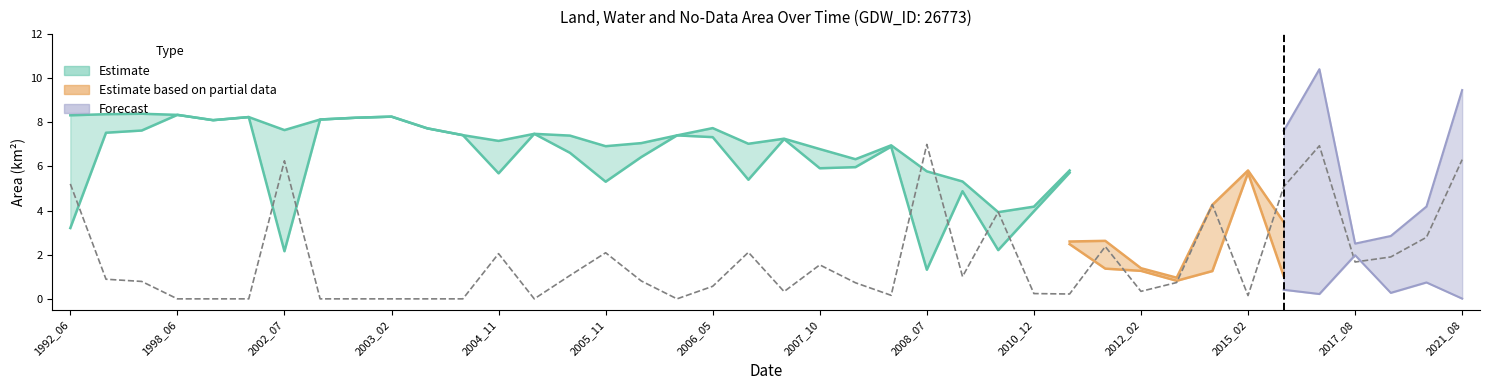

What is the difference between the maximum and minimum values in the origlandArea series?

7.4